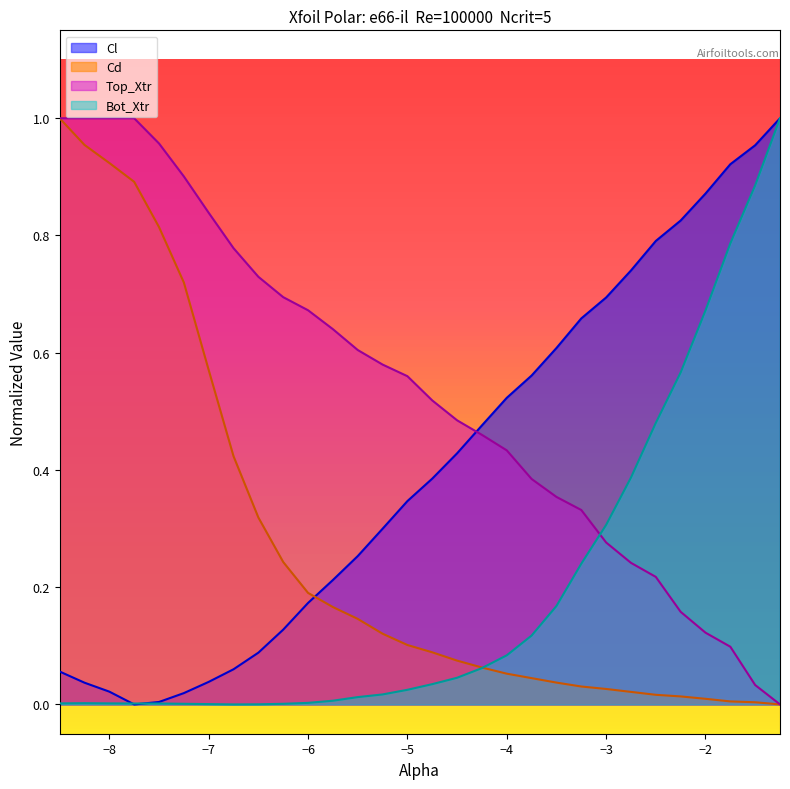

How many lines are shown in the chart?

4